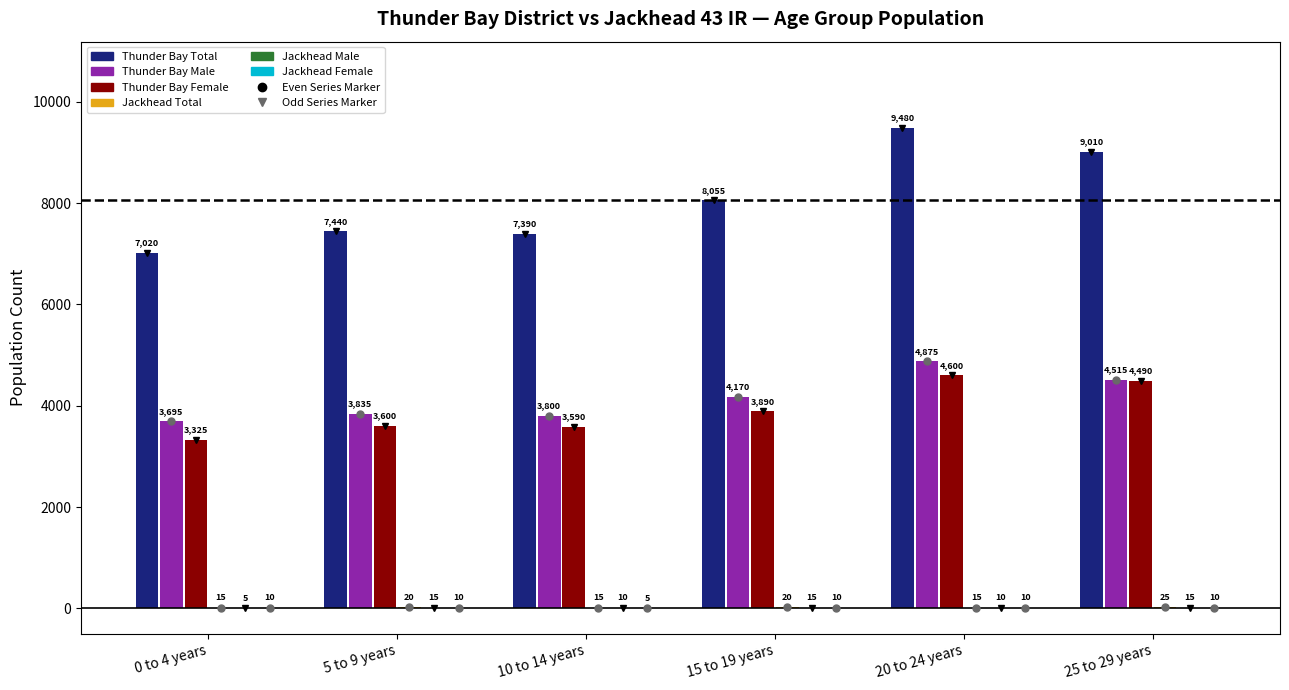

What is the label of the 4th bar from the right?

10 to 14 years